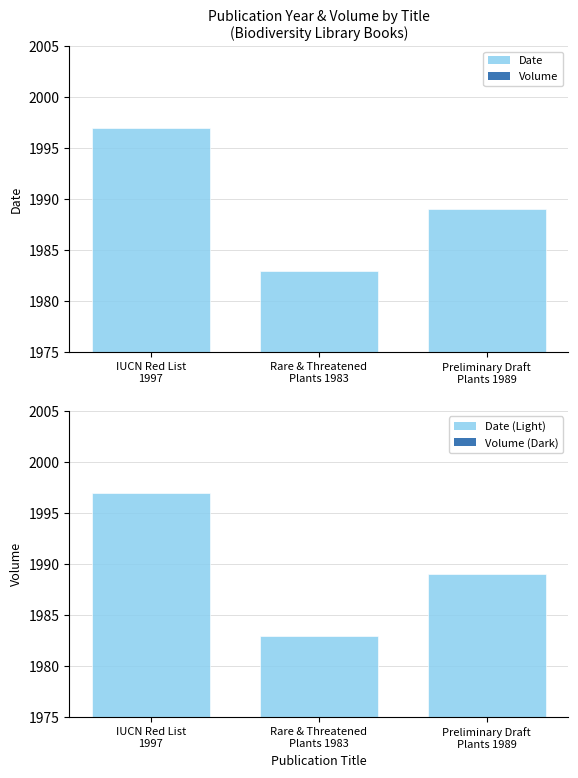

Count the Date values in the range 1983 to 1997.

3